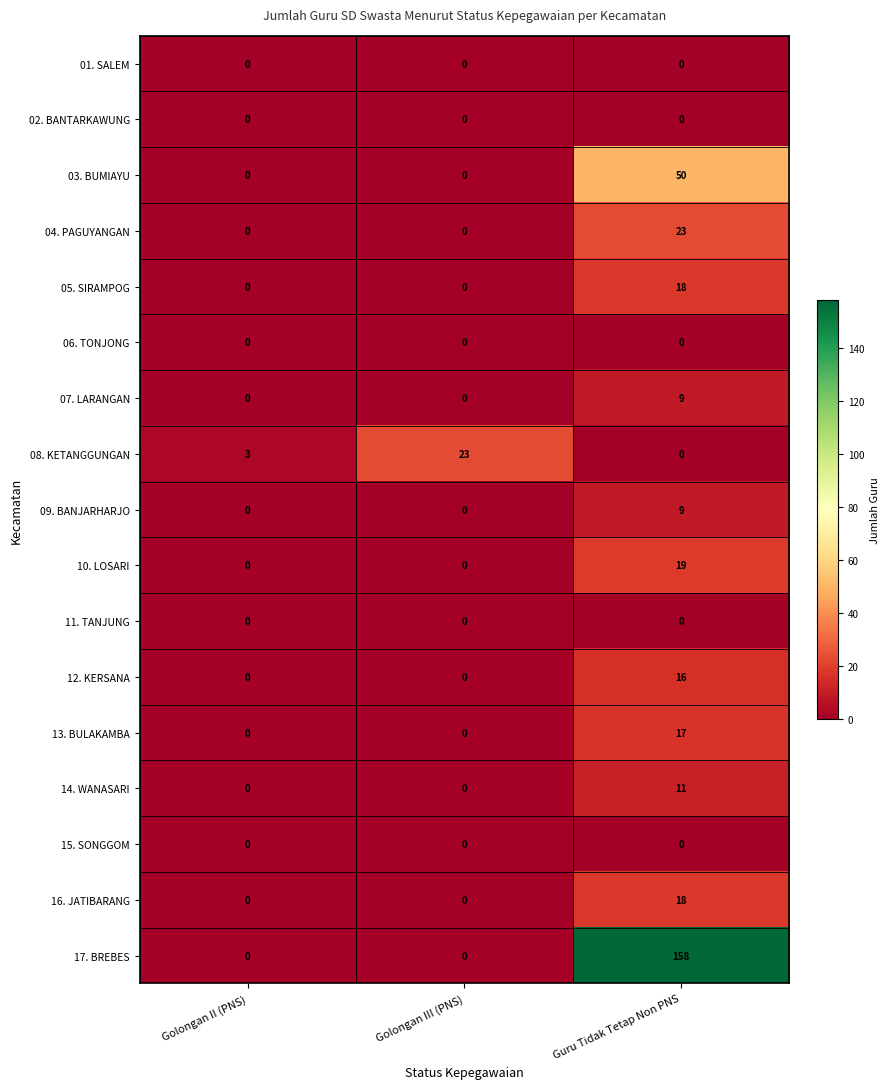

The 12. KERSANA series shows 0 at Golongan II (PNS). True or false?

True